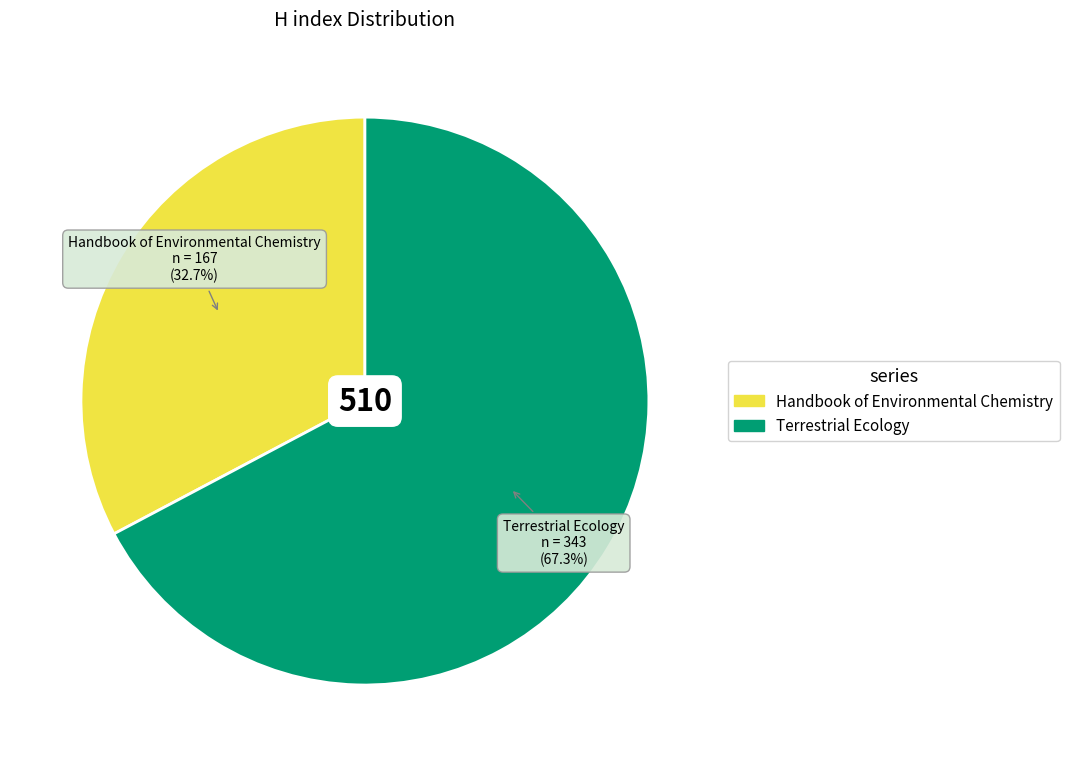

Which category accounts for the majority?

Terrestrial Ecology